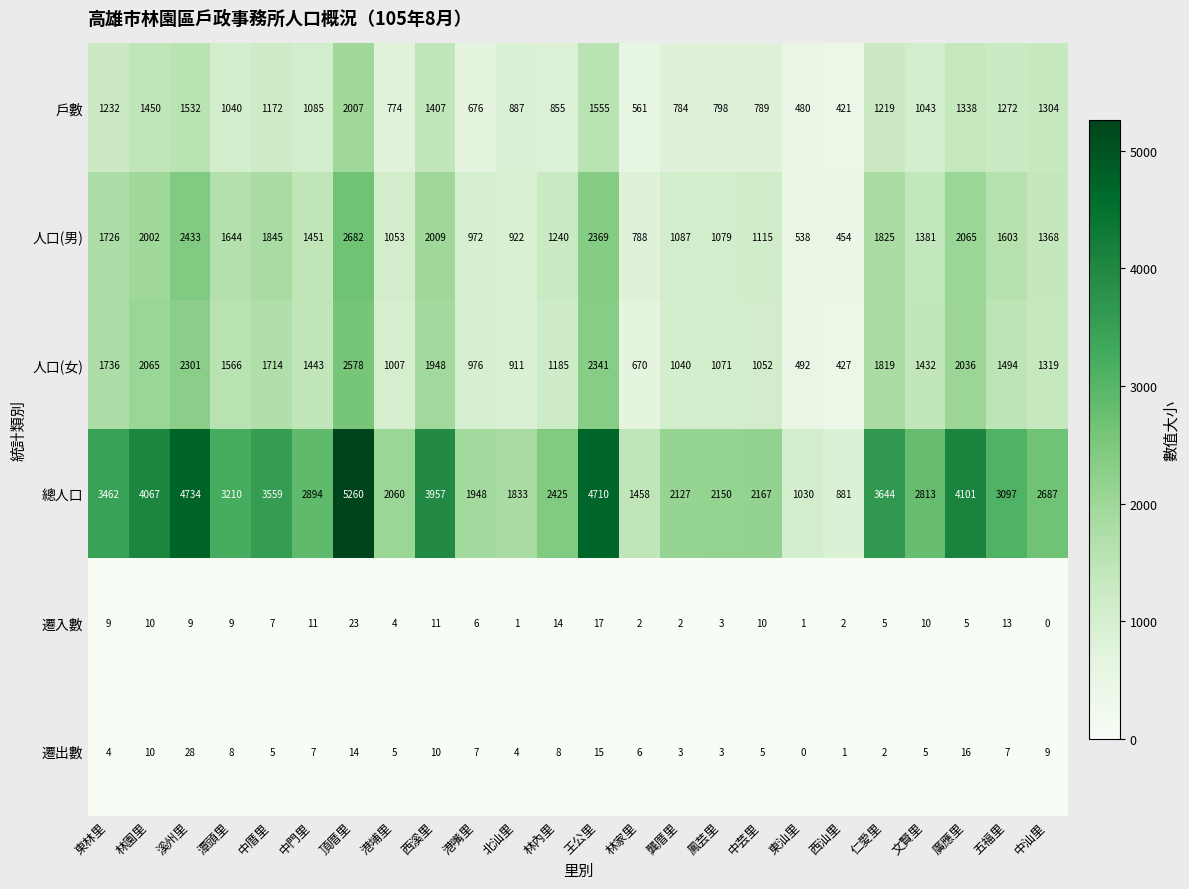

Which series has the largest range (max minus min)?

總人口